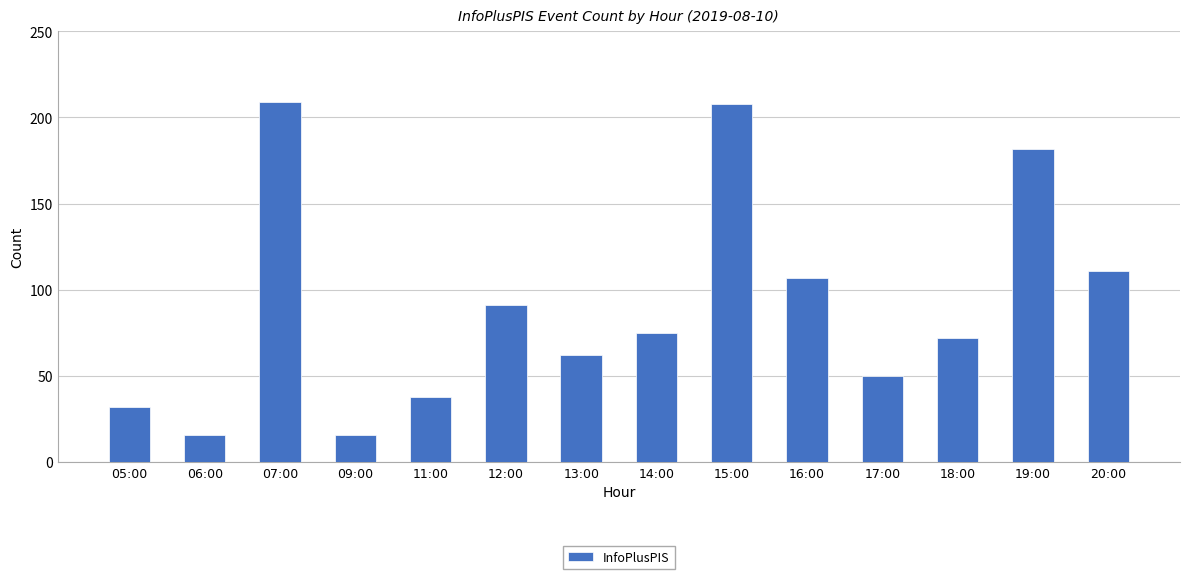

Are the bars horizontal?

No